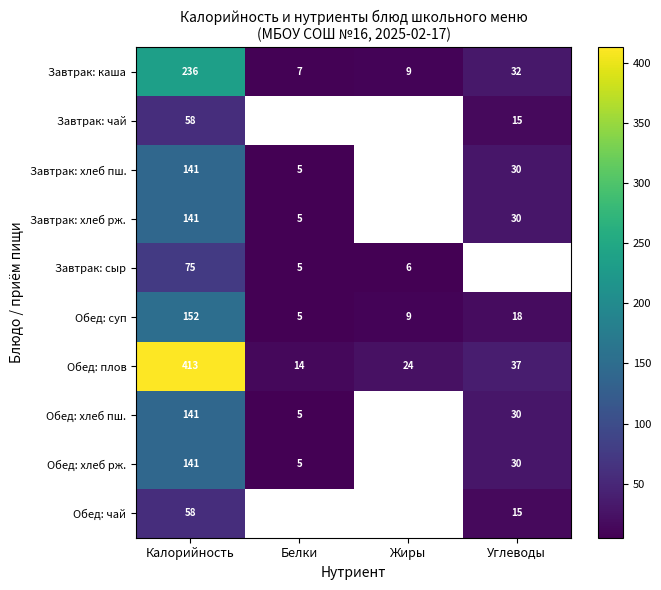

The Обед: суп series shows 234.2 at Калорийность. True or false?

False